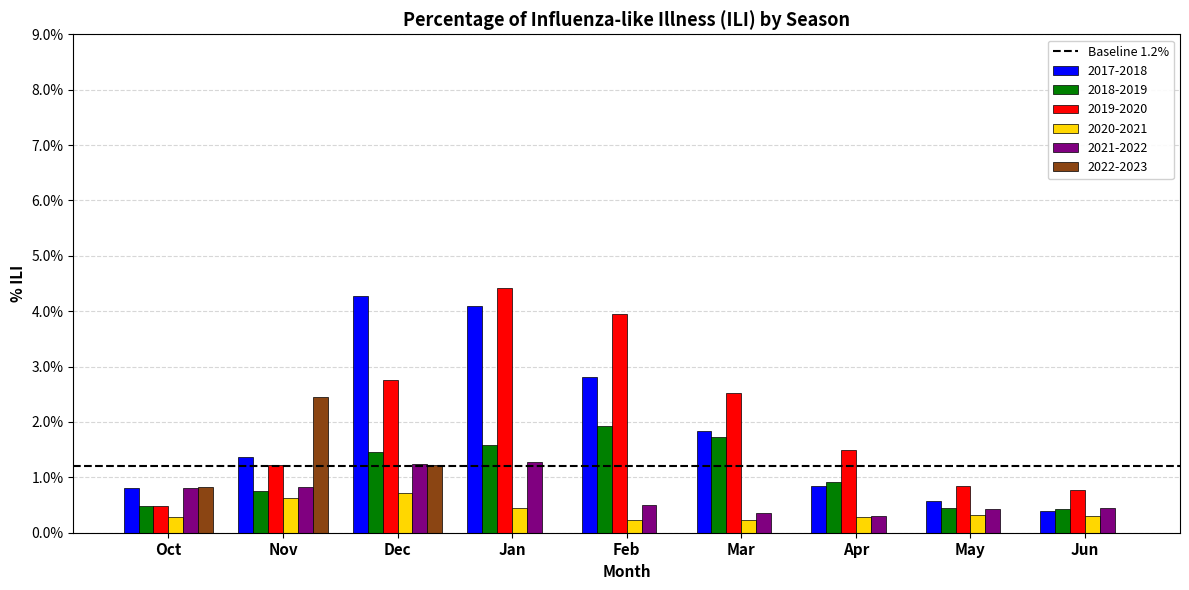

Are the bars grouped side by side (vs. stacked)?

Yes